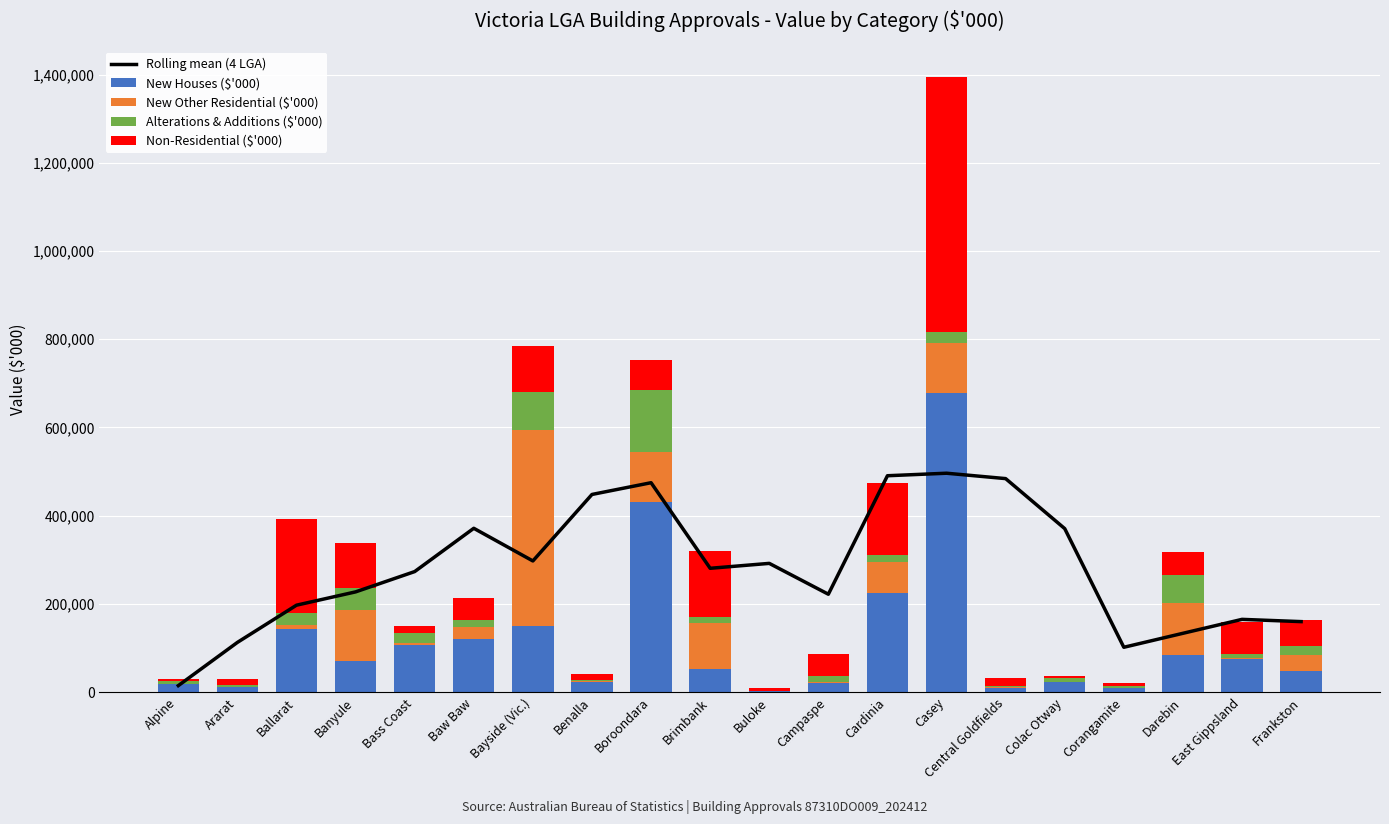

Where does the Alterations & Additions ($'000) series first go above 14279?

Ballarat